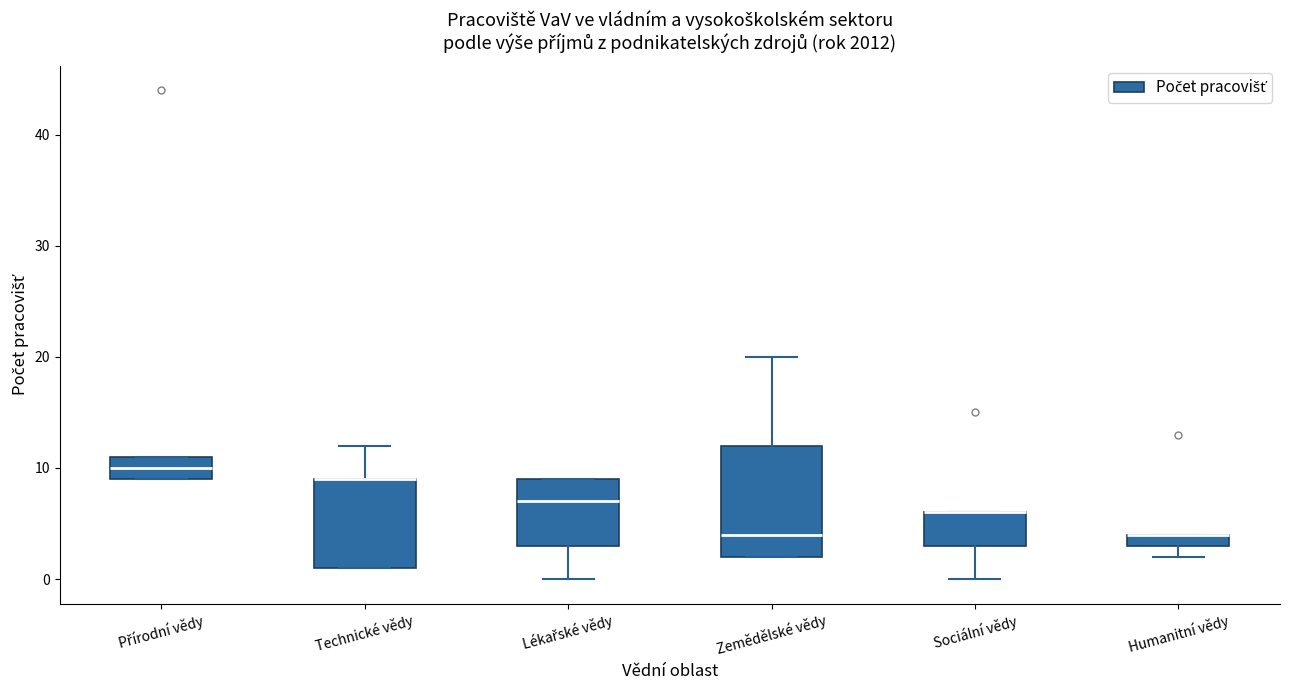

Where is the upper edge of the box for Zemědělské vědy on the y-axis? The values are not printed on the chart, so give them approximately, as read against the axis.

12